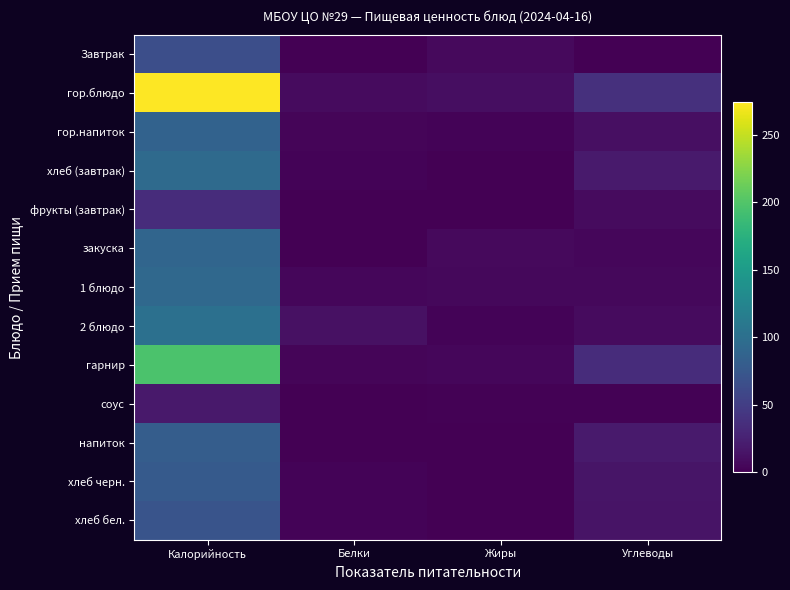

Reading left to right, extract all data points from this chart.

Завтрак: Калорийность=66.1	Белки=0.1	Жиры=7.2	Углеводы=0.1
гор.блюдо: Калорийность=274.2	Белки=8.2	Жиры=10.1	Углеводы=37.5
гор.напиток: Калорийность=86.0	Белки=3.9	Жиры=2.9	Углеводы=11.2
хлеб (завтрак): Калорийность=95.0	Белки=3.2	Жиры=0.4	Углеводы=19.6
фрукты (завтрак): Калорийность=35.0	Белки=0.8	Жиры=0.2	Углеводы=7.5
закуска: Калорийность=89.5	Белки=0.9	Жиры=7.2	Углеводы=5.3
1 блюдо: Калорийность=92.2	Белки=4.6	Жиры=5.6	Углеводы=5.7
2 блюдо: Калорийность=101.4	Белки=12.7	Жиры=2.2	Углеводы=7.7
гарнир: Калорийность=196.8	Белки=3.5	Жиры=4.8	Углеводы=35.0
соус: Калорийность=18.7	Белки=0.8	Жиры=1.1	Углеводы=1.3
напиток: Калорийность=81.0	Белки=0.5	Жиры=0.0	Углеводы=19.8
хлеб черн.: Калорийность=78.2	Белки=2.6	Жиры=0.5	Углеводы=15.8
хлеб бел.: Калорийность=71.2	Белки=2.4	Жиры=0.3	Углеводы=14.7